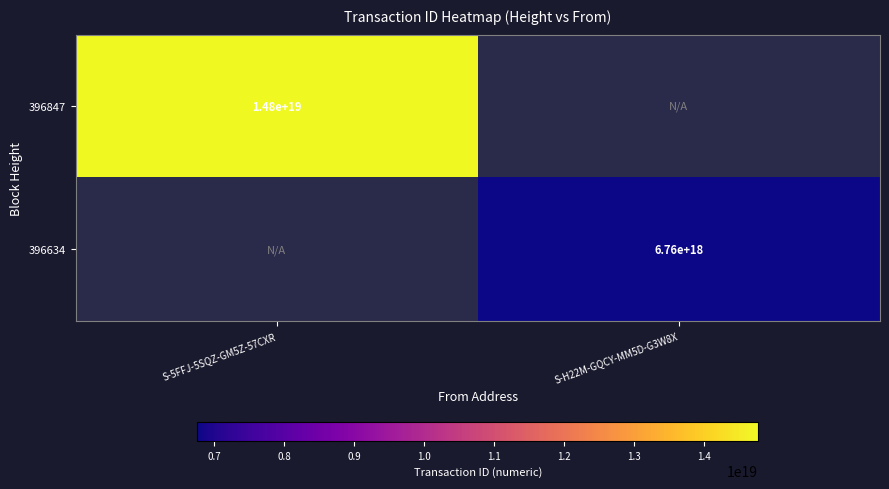

Is it true that 396634 equals 6760000000000000000 at S-H22M-GQCY-MM5D-G3W8X?

True